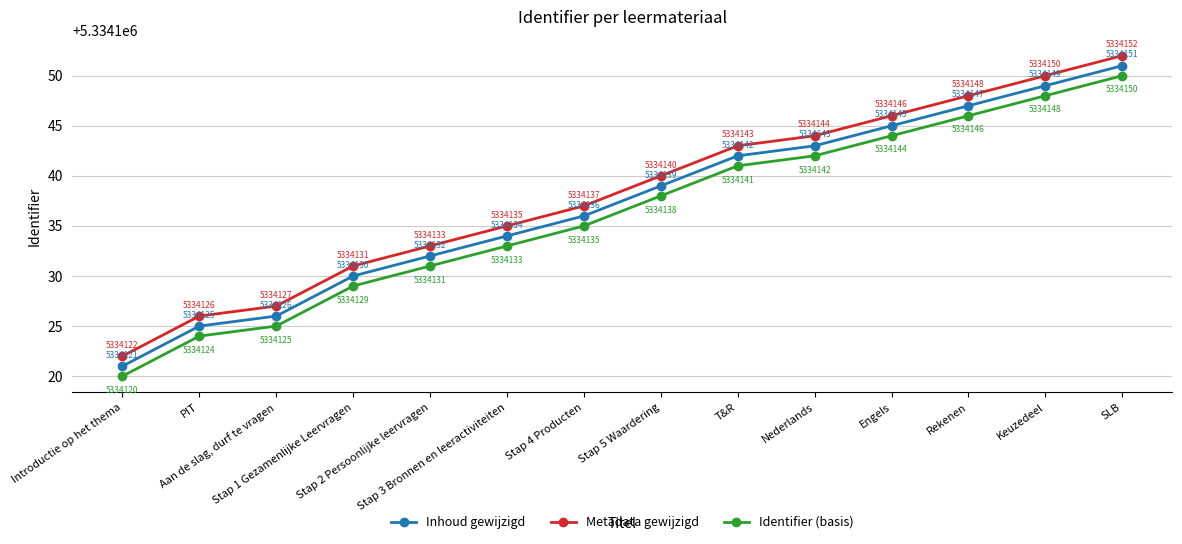

Rank the series by their maximum value, from lowest to highest.

Identifier (basis), Inhoud gewijzigd, Metadata gewijzigd